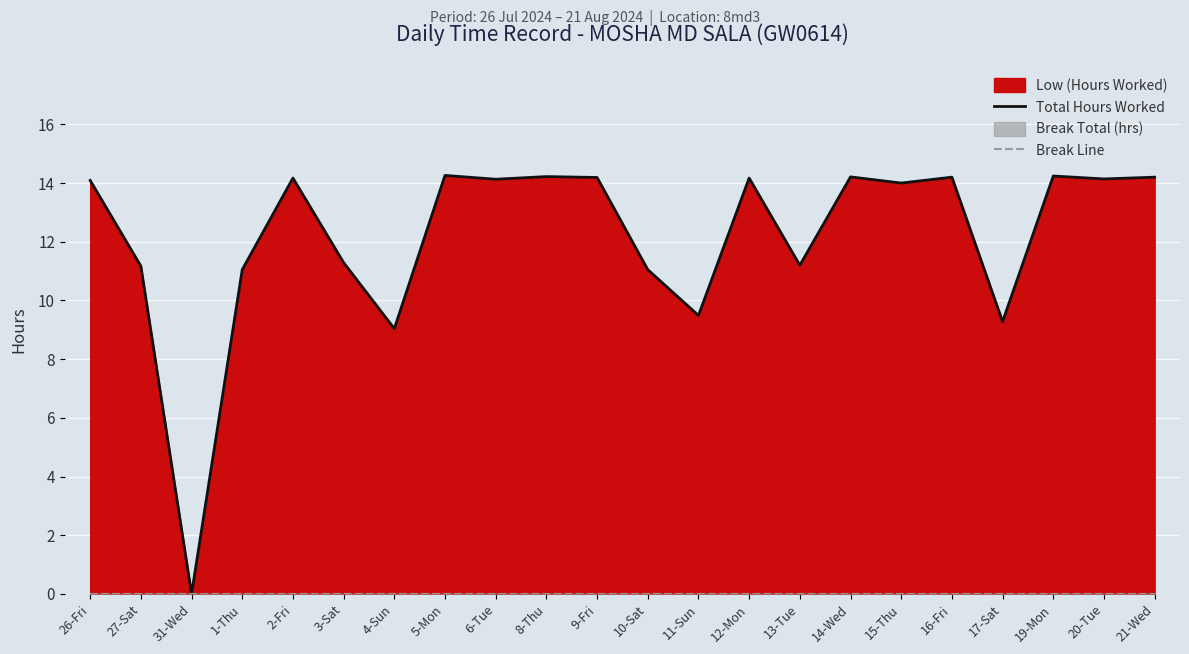

What position from the right is 8-Thu?

13